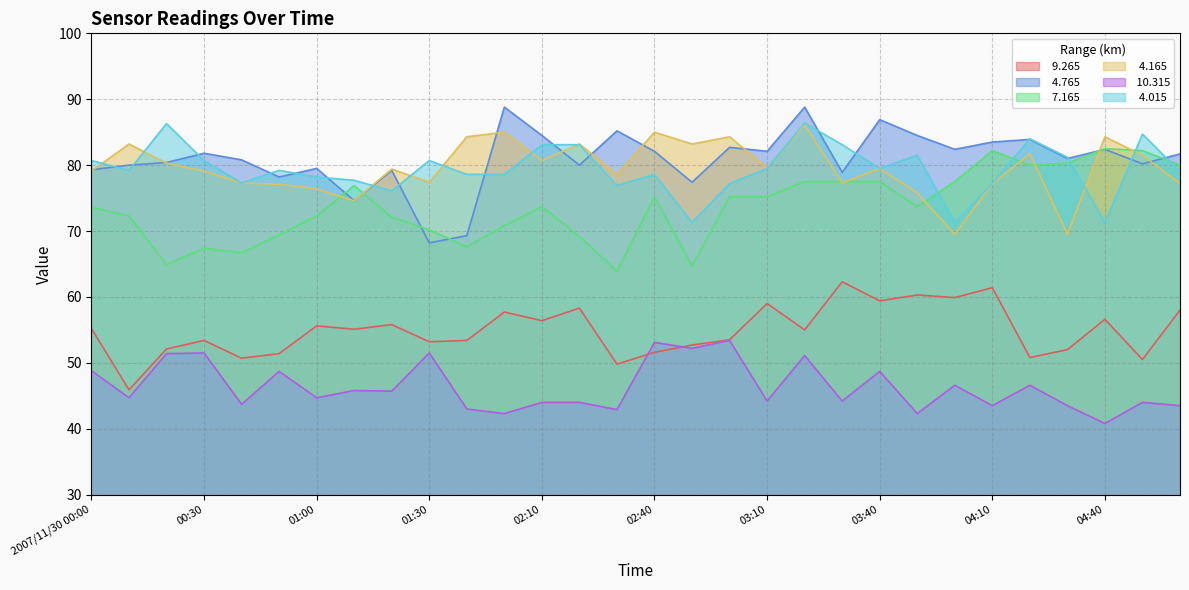

True or false:  10.315 and   7.165 cross at least once.

False